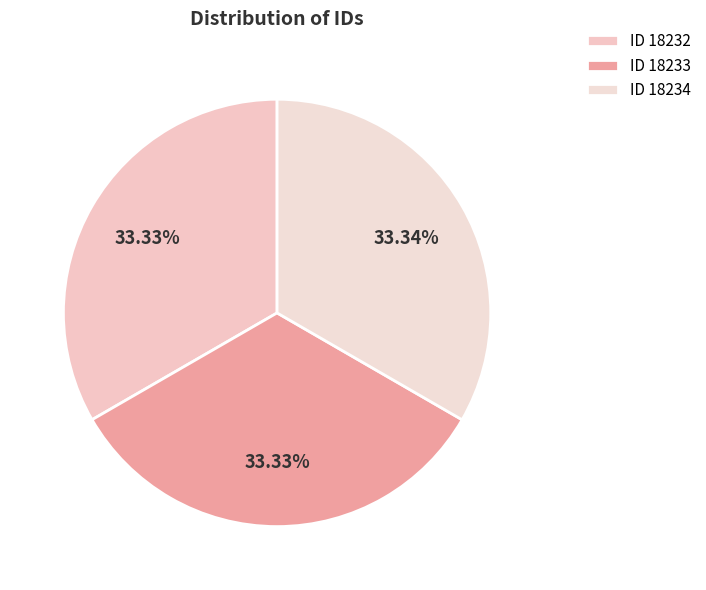

What is the smallest slice in the pie chart?

18232